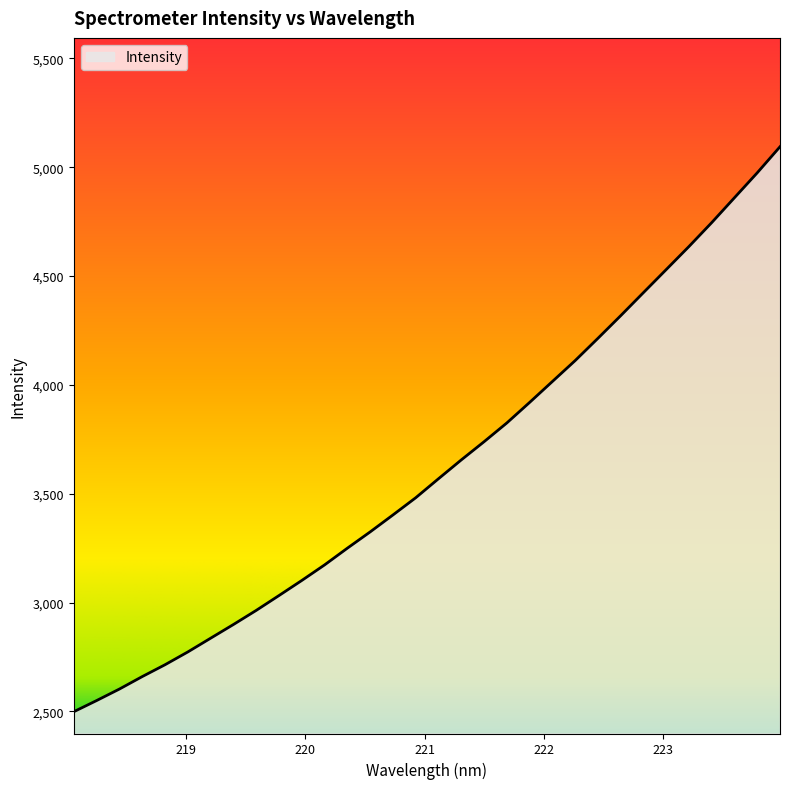

Does the chart have visible grid lines?

No